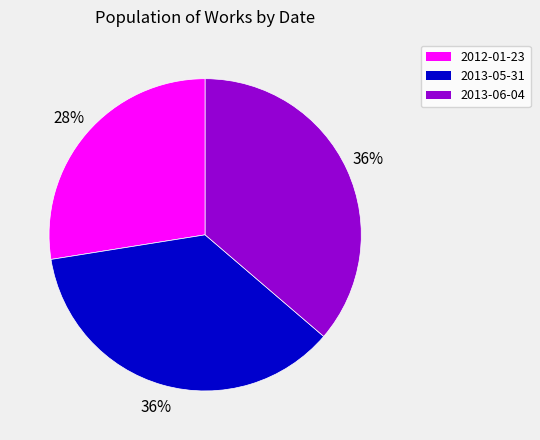

Is it true that 2013-05-31 is 36% of the pie?

True